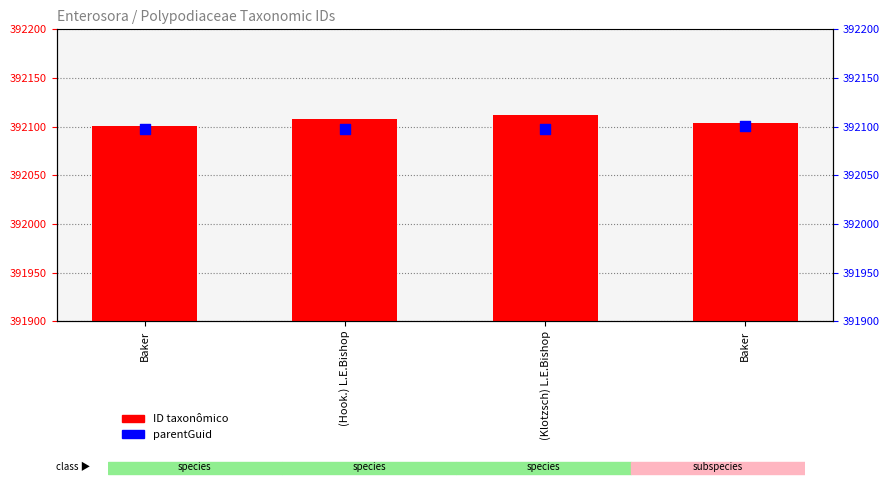

Which series has the largest total across all categories?

ID taxonômico